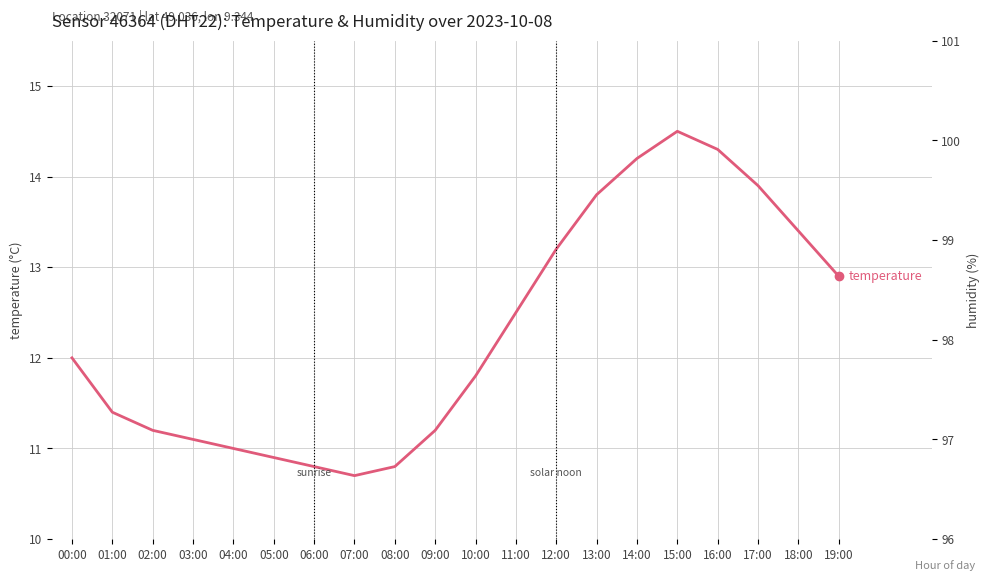

The humidity series shows 47.3 at 07:00. True or false?

False